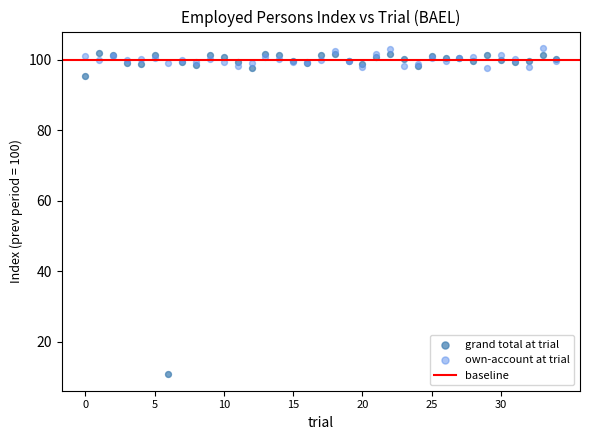

Which series contains the highest Y value?

own-account at trial